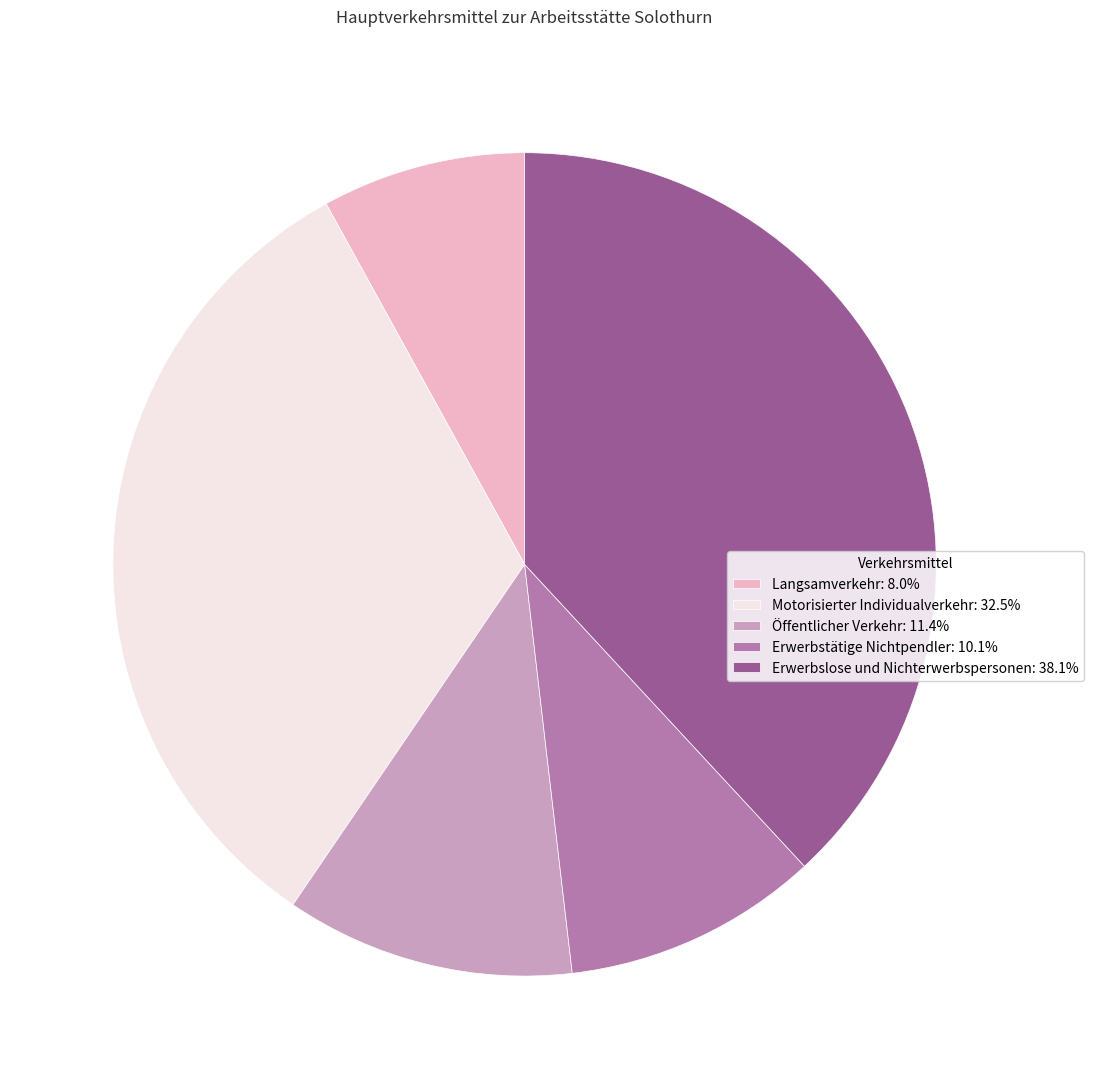

Is there a majority slice in this chart?

No